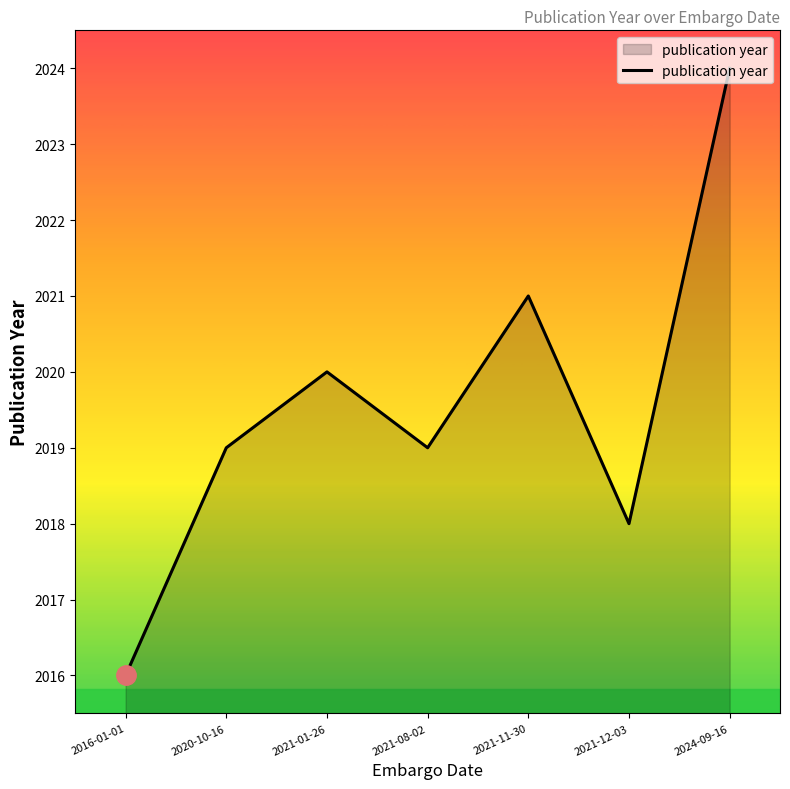

Reading right to left, transcribe all the data shown in this chart.

2024-09-16=2024	2021-12-03=2018	2021-11-30=2021	2021-08-02=2019	2021-01-26=2020	2020-10-16=2019	2016-01-01=2016